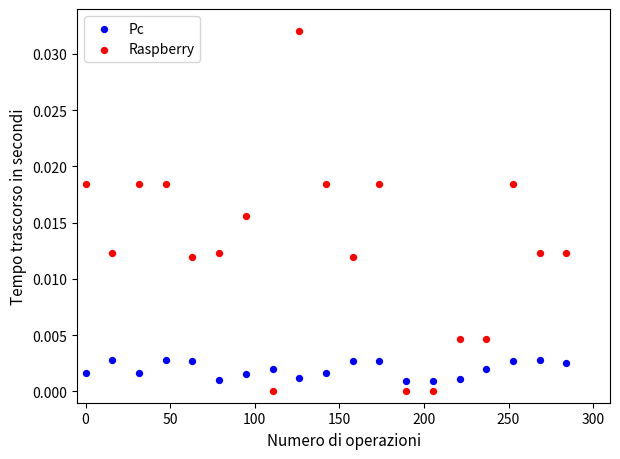

Which series contains the highest Y value?

Raspberry